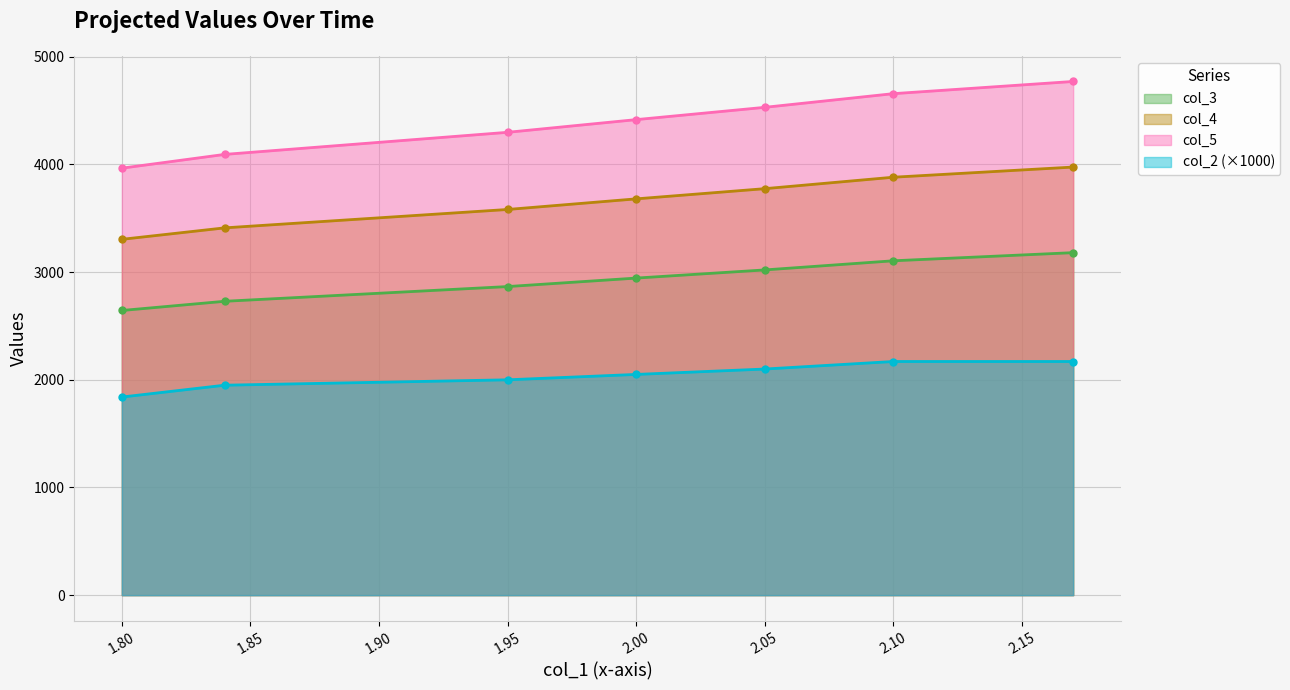

Does the chart display data point markers on the line(s)?

Yes